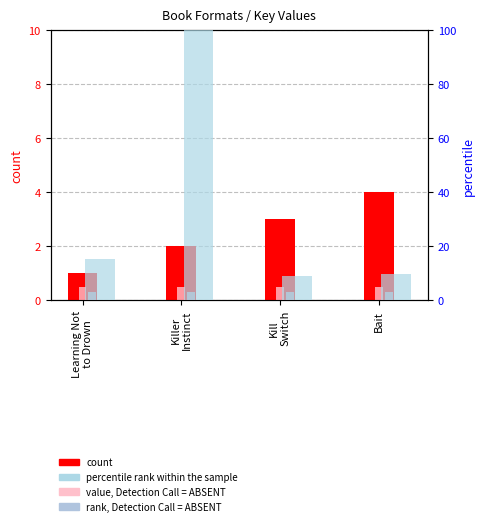

What is the average value of the value, Detection Call = ABSENT series?

0.5